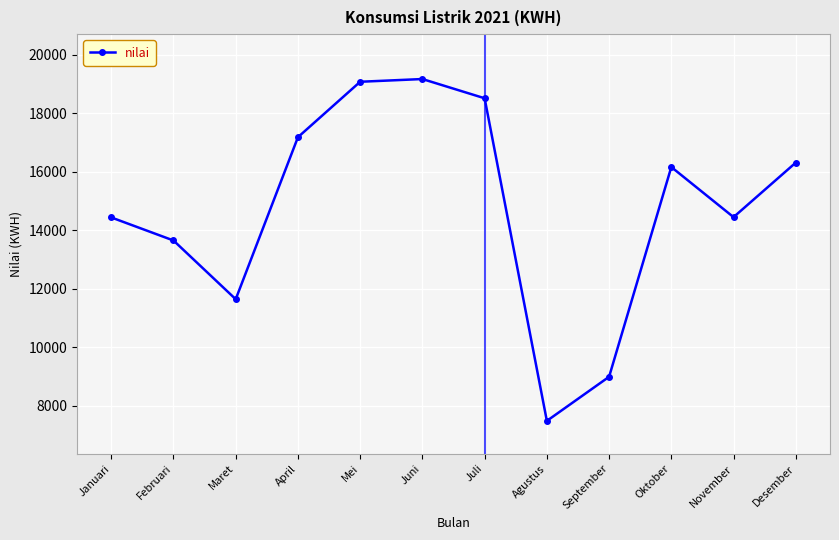

What is the change in value from Maret to November?

+2805.6